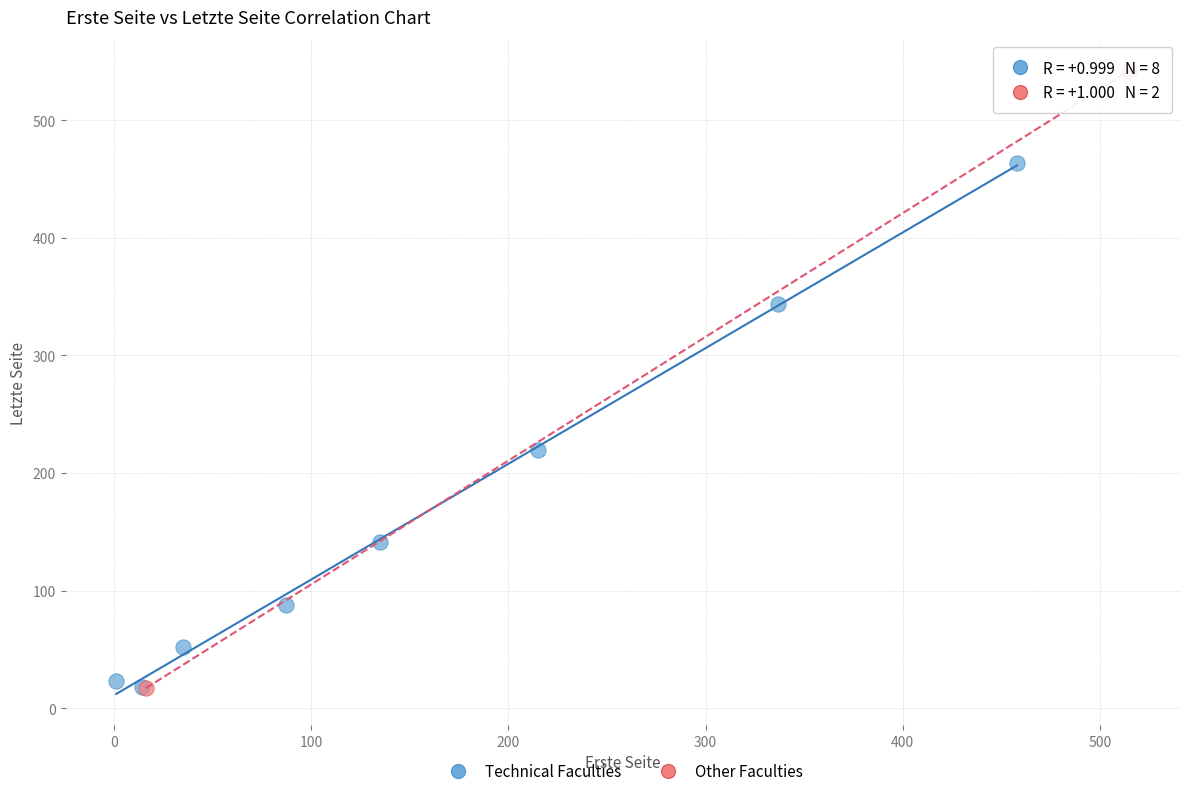

Which series contains the highest Y value?

Other Faculties